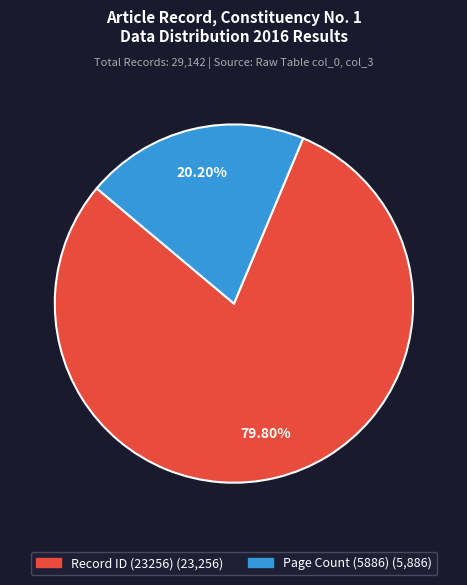

Is there a majority slice in this chart?

Yes